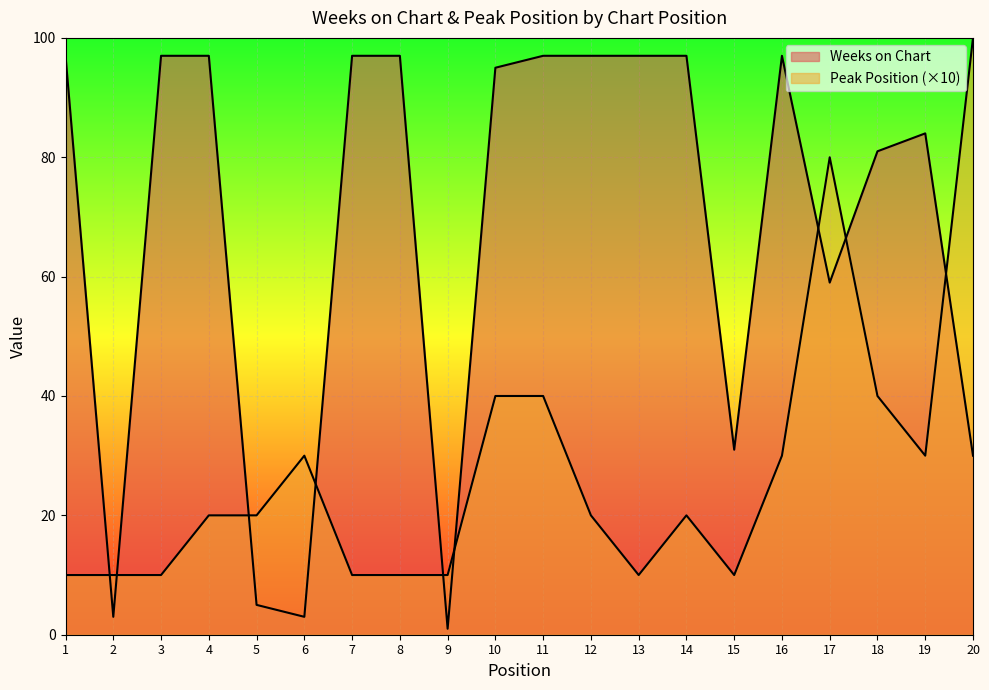

What is the sum of all Weeks on Chart values?

1362